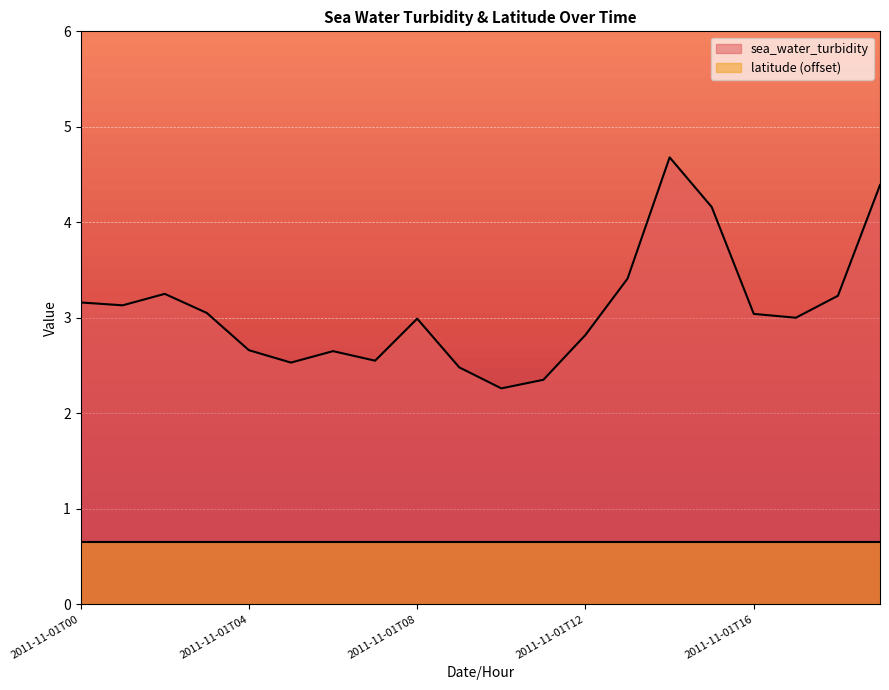

What is the value of the 4th point from the left?

3.0